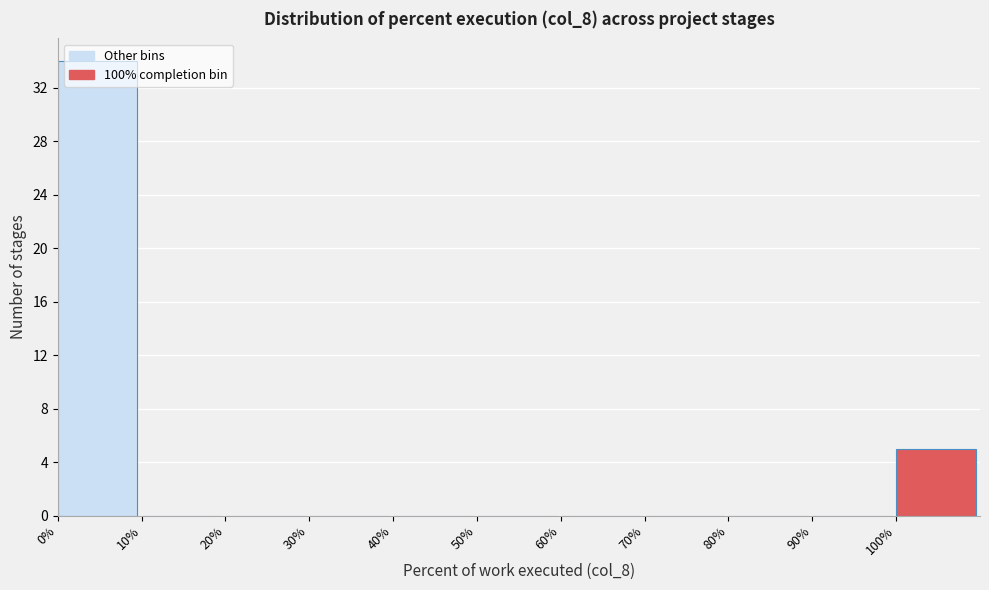

What is the height of the bar covering 100 to 110 on the x-axis? The values are not printed on the chart, so give them approximately, as read against the axis.

5